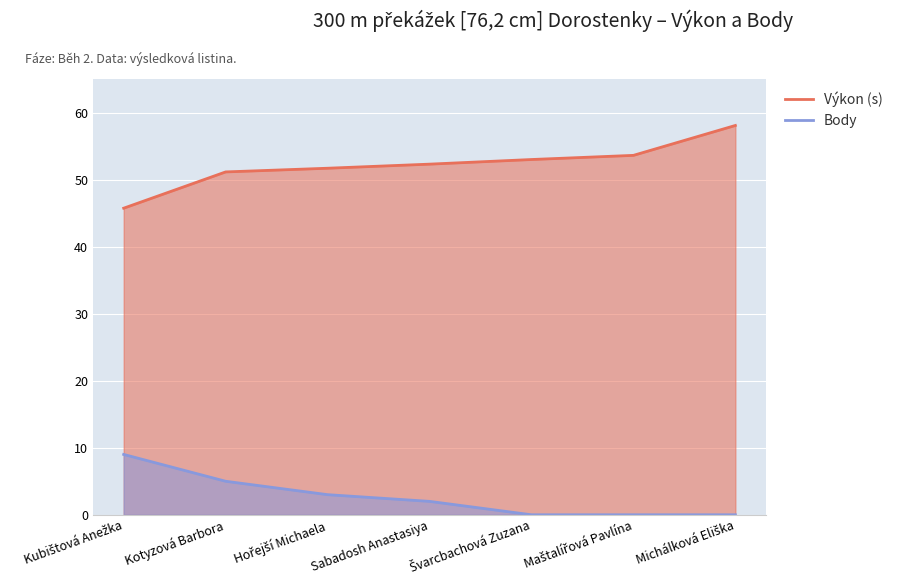

List the series in order of their peak value, lowest first.

Body, Výkon